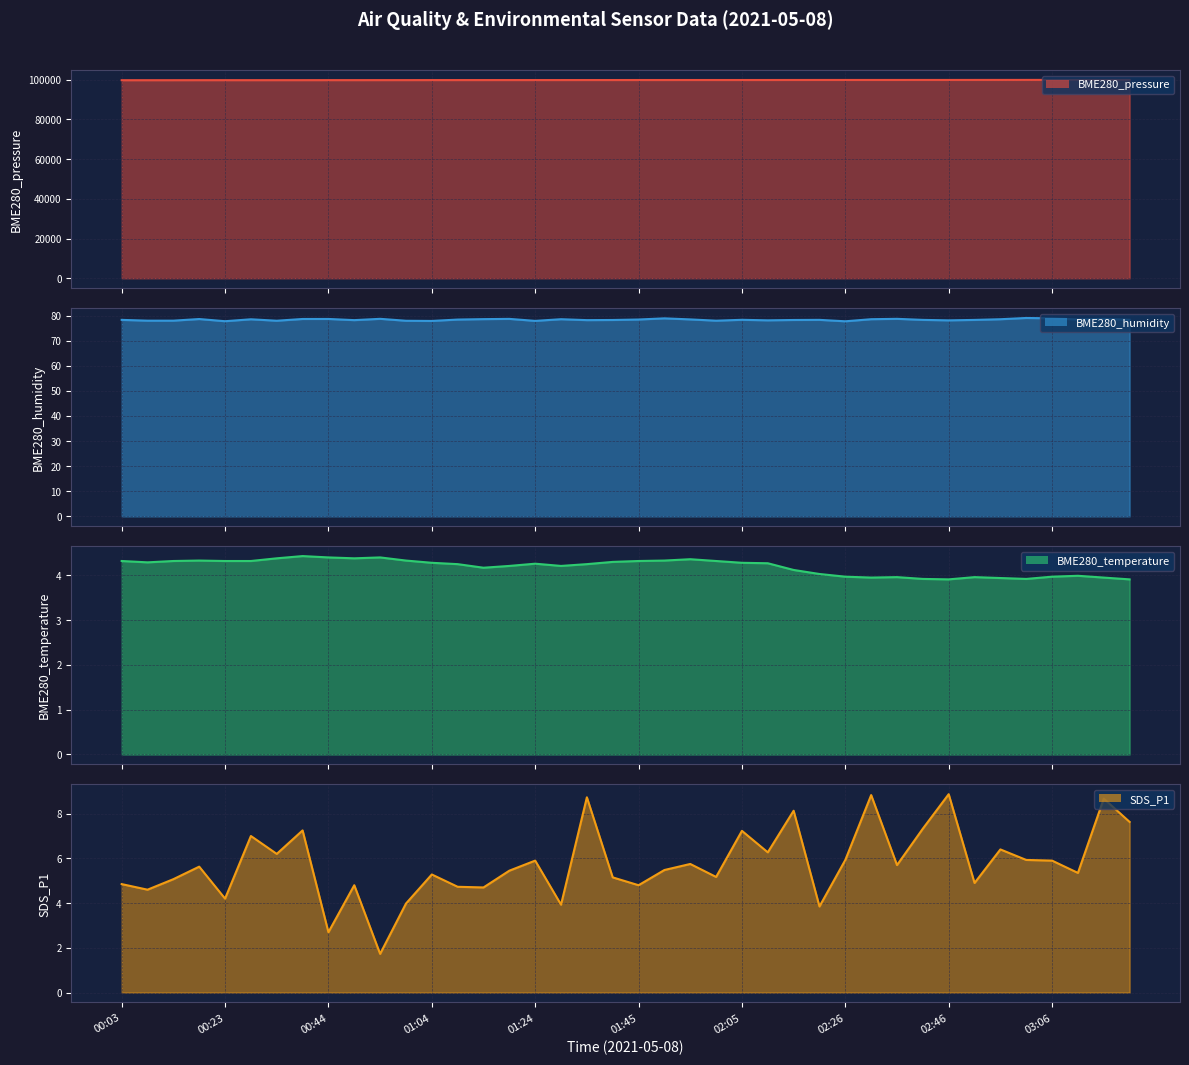

What are all the series names shown in the legend?

BME280_pressure, BME280_humidity, BME280_temperature, SDS_P1